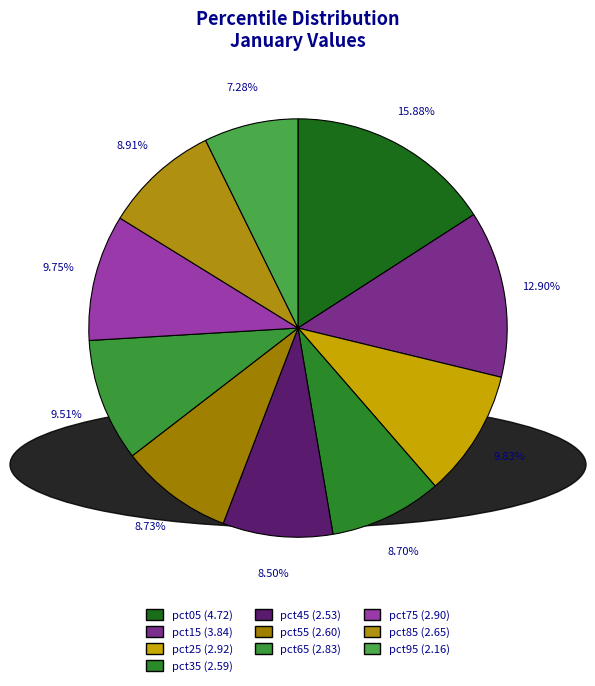

Combined, what portion of the pie is pct45 and pct75?

18.3%